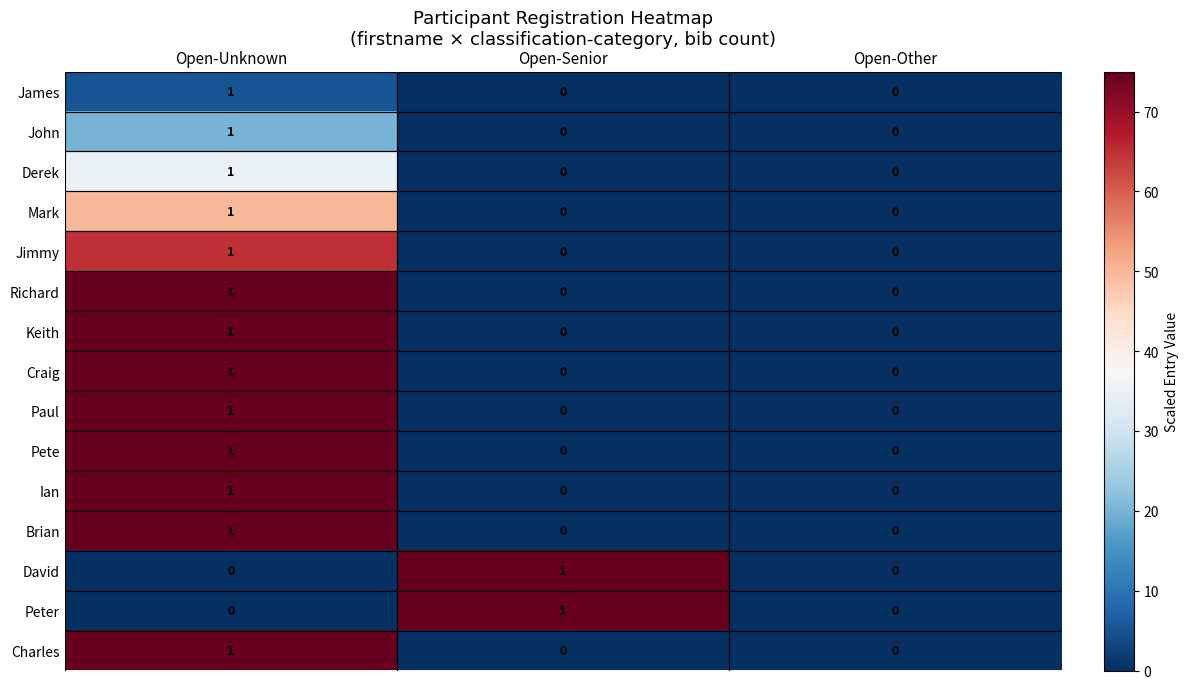

What is the total value across all series at Open-Unknown?

13